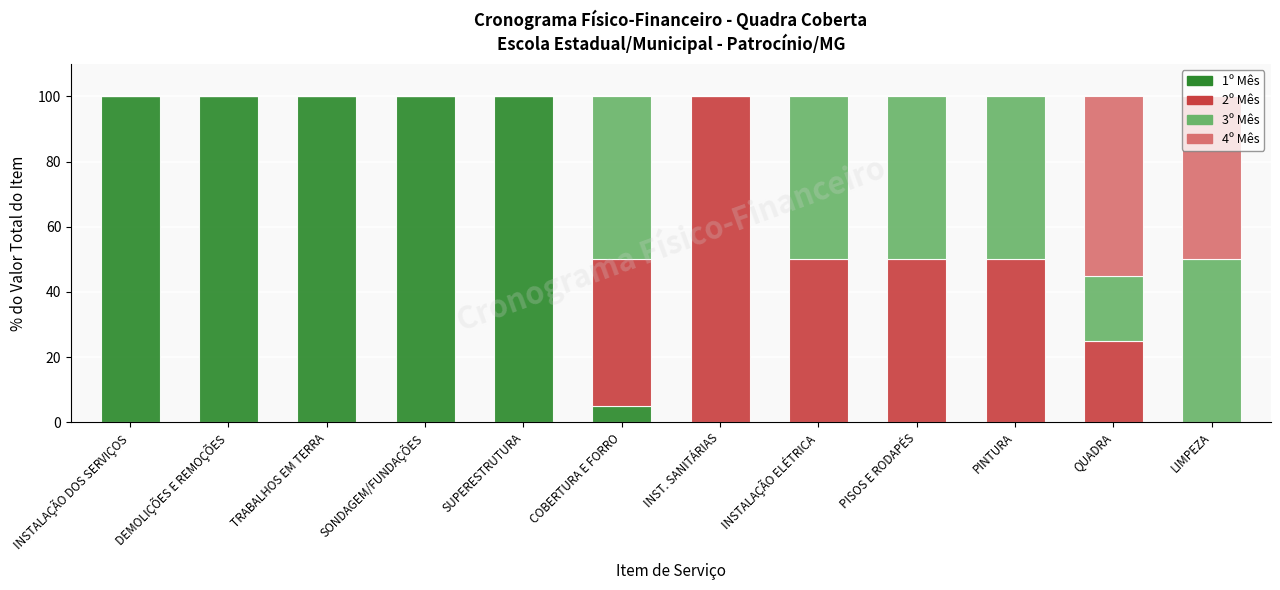

What is the total value across all series at COBERTURA E FORRO?

100.0